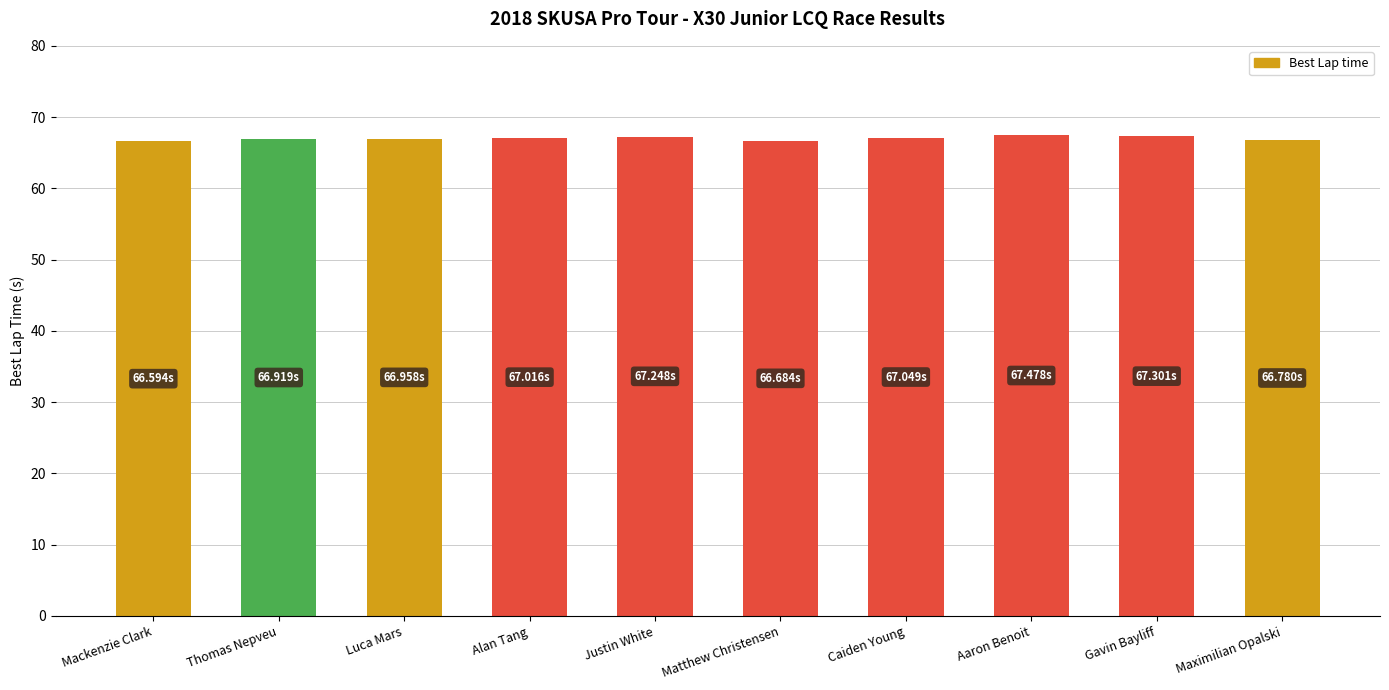

Approximately how many times larger is the value at Maximilian Opalski compared to Matthew Christensen?

1.0